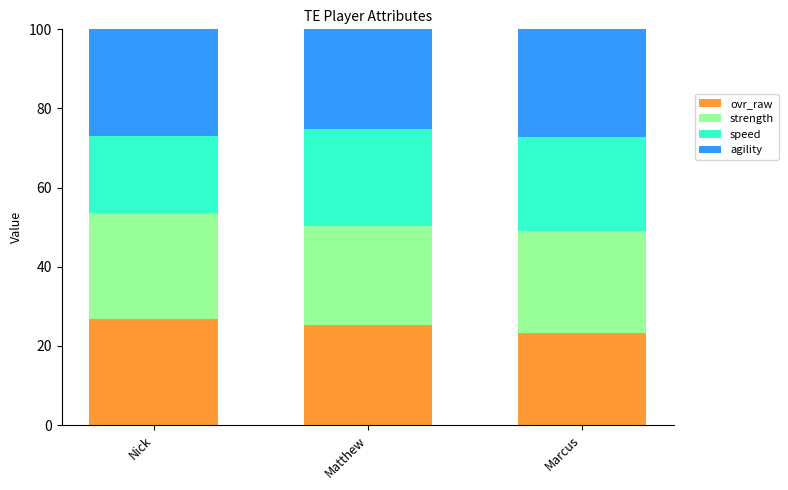

What is the total value across all series at Matthew?

100.0